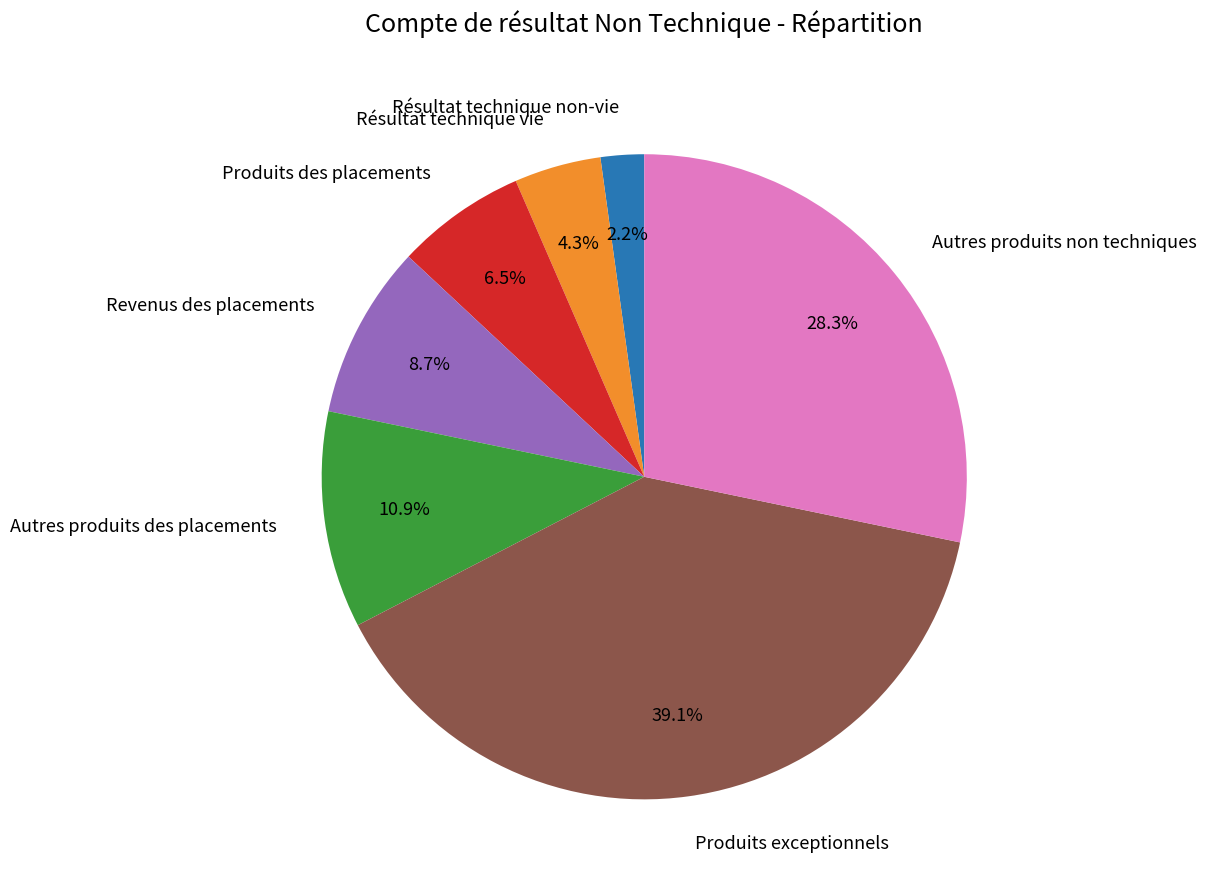

To the nearest percent, what portion does Autres produits non techniques represent?

28%